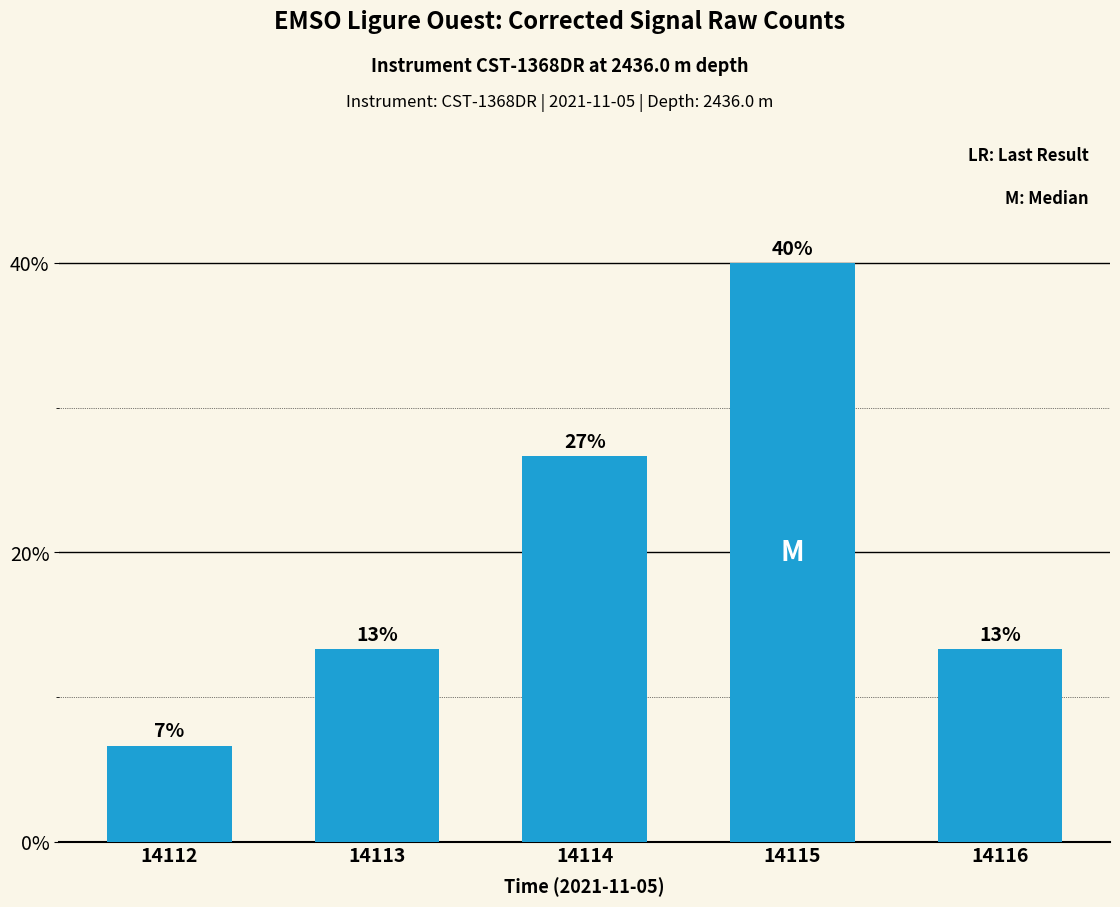

Between 14113 and 14114, which is larger?

14114